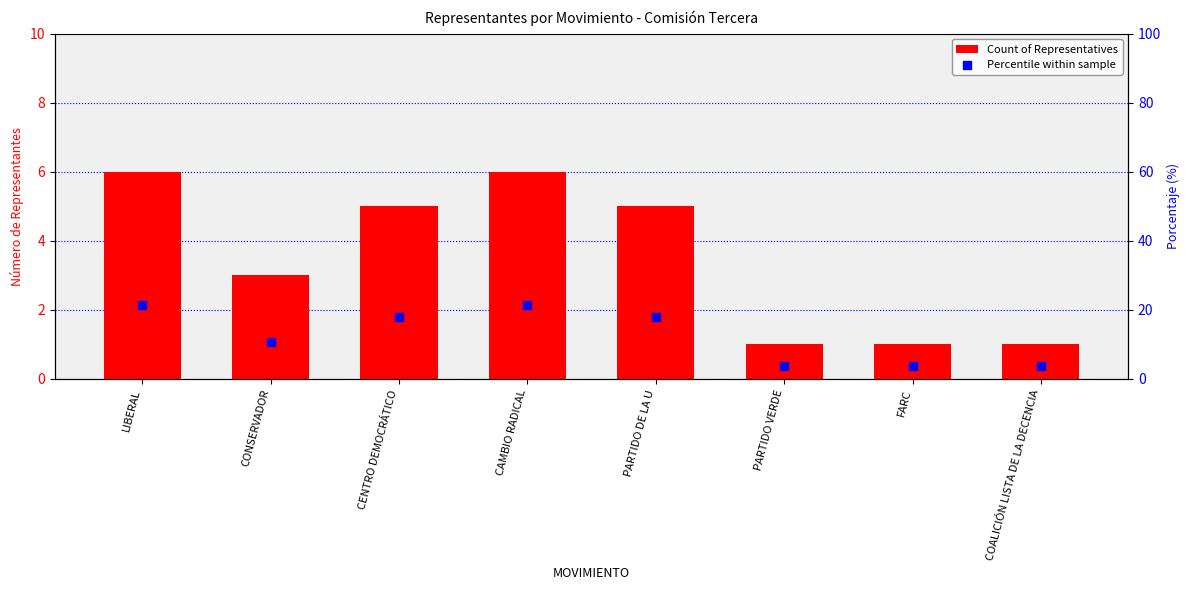

What is the total value across all series at PARTIDO VERDE?

4.6